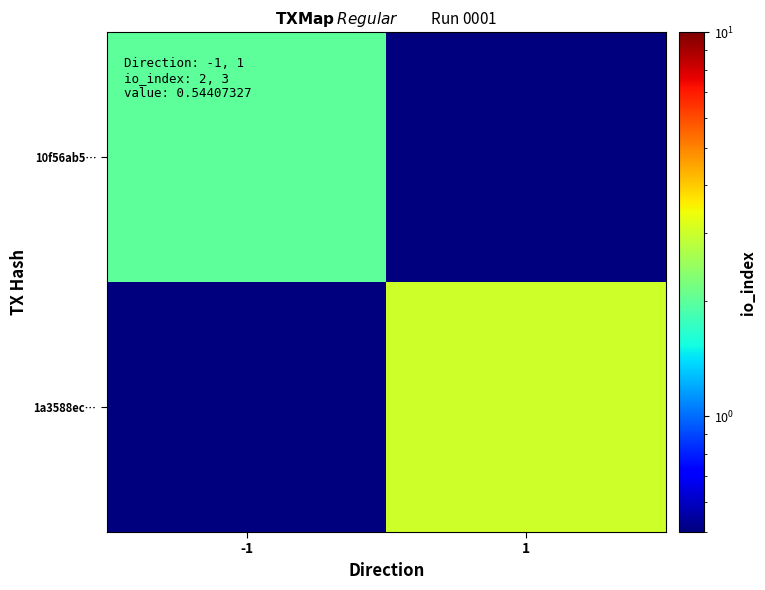

Count the number of data series in this chart.

2